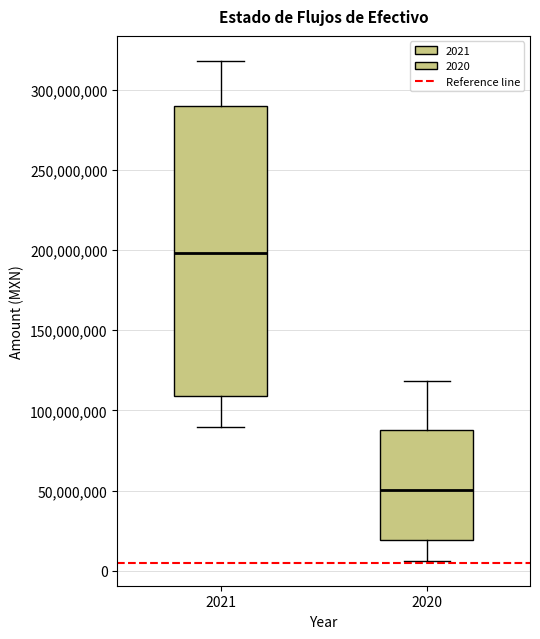

Where is the upper edge of the box at x = 2020 on the y-axis? The values are not printed on the chart, so give them approximately, as read against the axis.

85000000